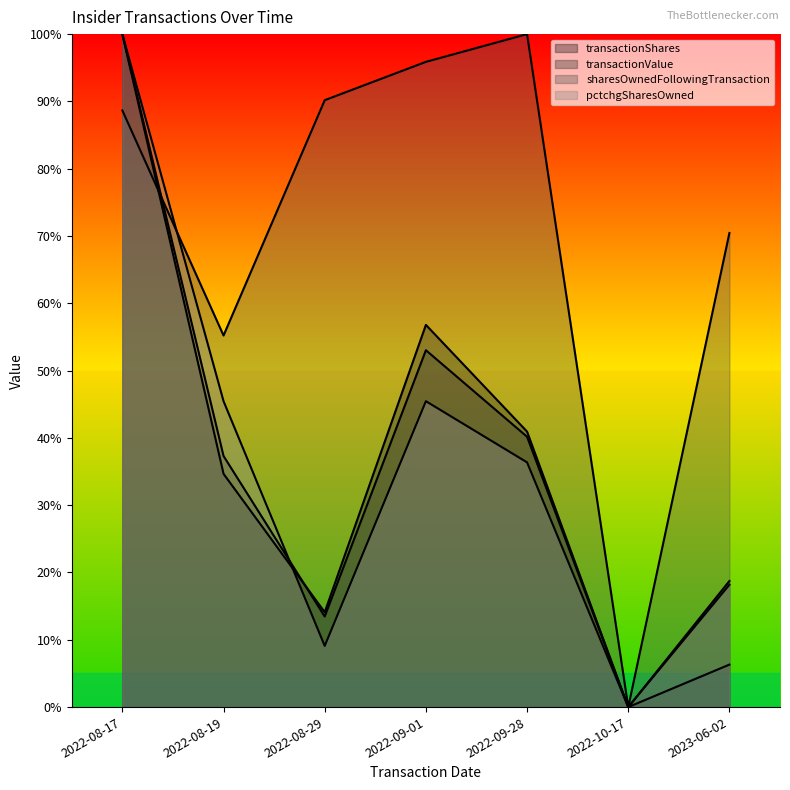

Which series changed the most between 2022-08-17 and 2022-09-28?

pctchgSharesOwned